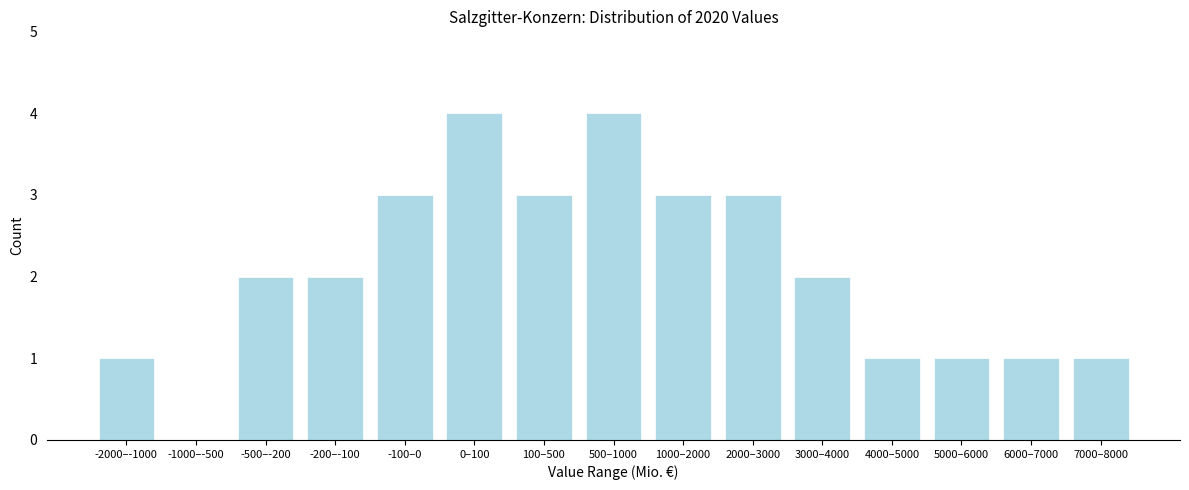

Reading left to right, transcribe all the data shown in this chart.

-2000–-1000=1	-1000–-500=0	-500–-200=2	-200–-100=2	-100–0=3	0–100=4	100–500=3	500–1000=4	1000–2000=3	2000–3000=3	3000–4000=2	4000–5000=1	5000–6000=1	6000–7000=1	7000–8000=1